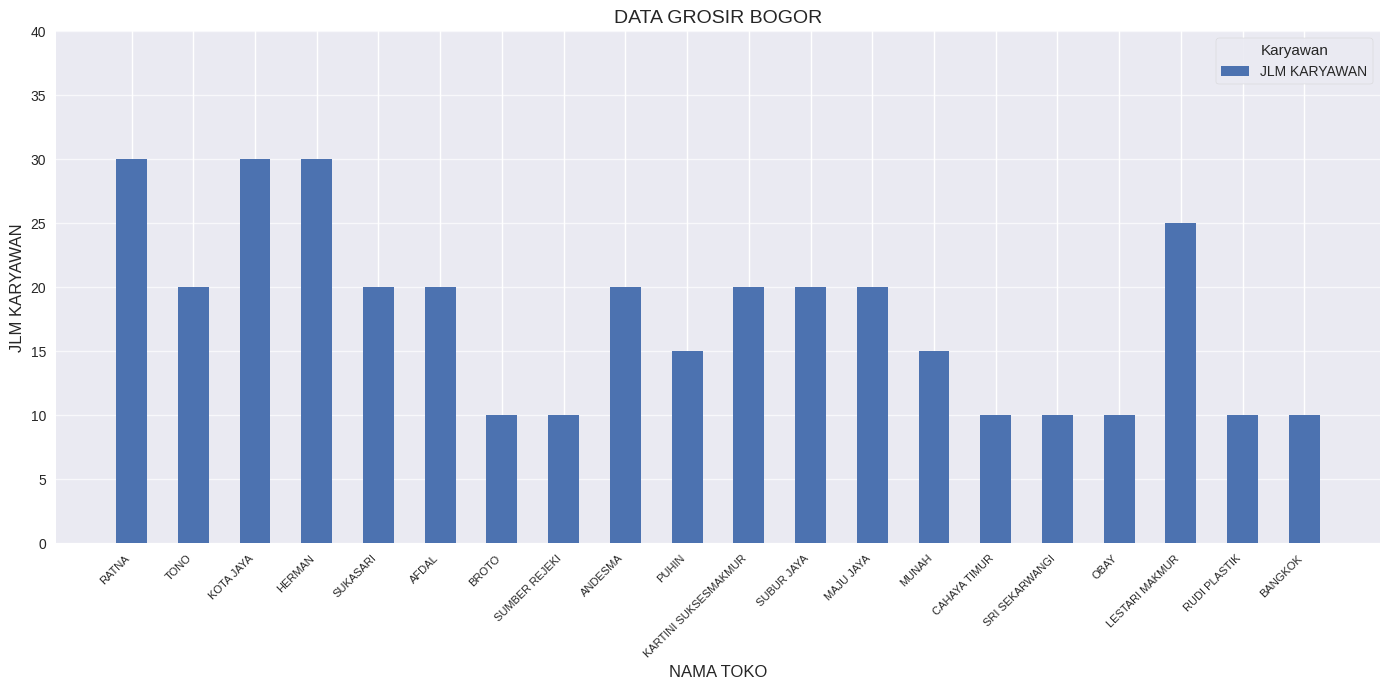

How many data points are less than 20?

9